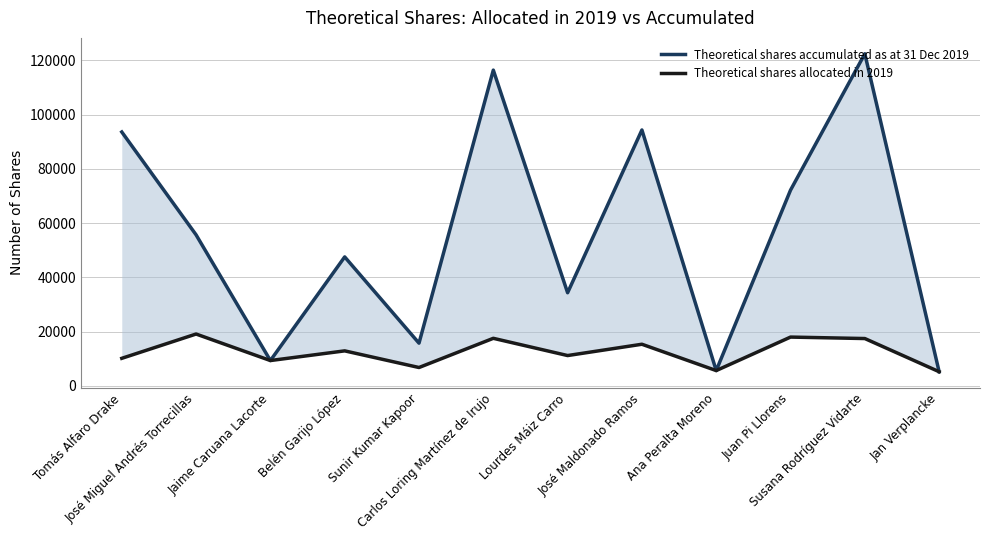

Is the value of Theoretical shares allocated in 2019 at Belén Garijo López greater than the value of Theoretical shares accumulated as at 31 Dec 2019 at Jan Verplancke?

Yes